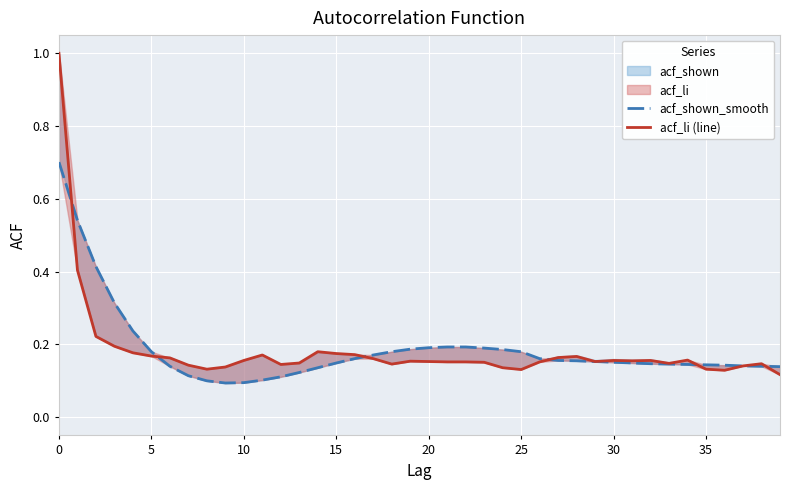

True or false: acf_li (line) has a value of 0.2 at 11.

False